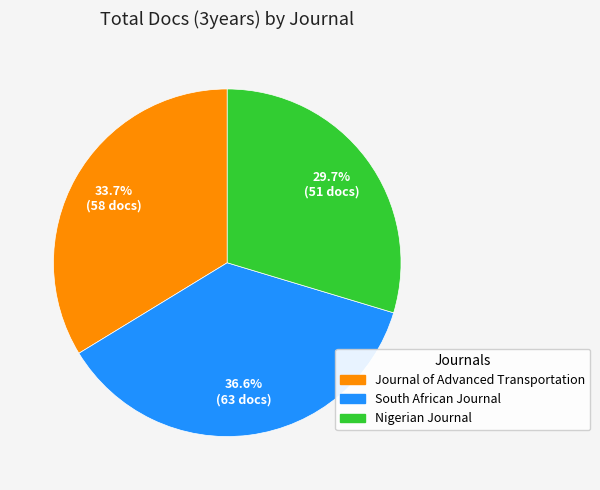

Is there any slice that represents more than half of the pie?

No